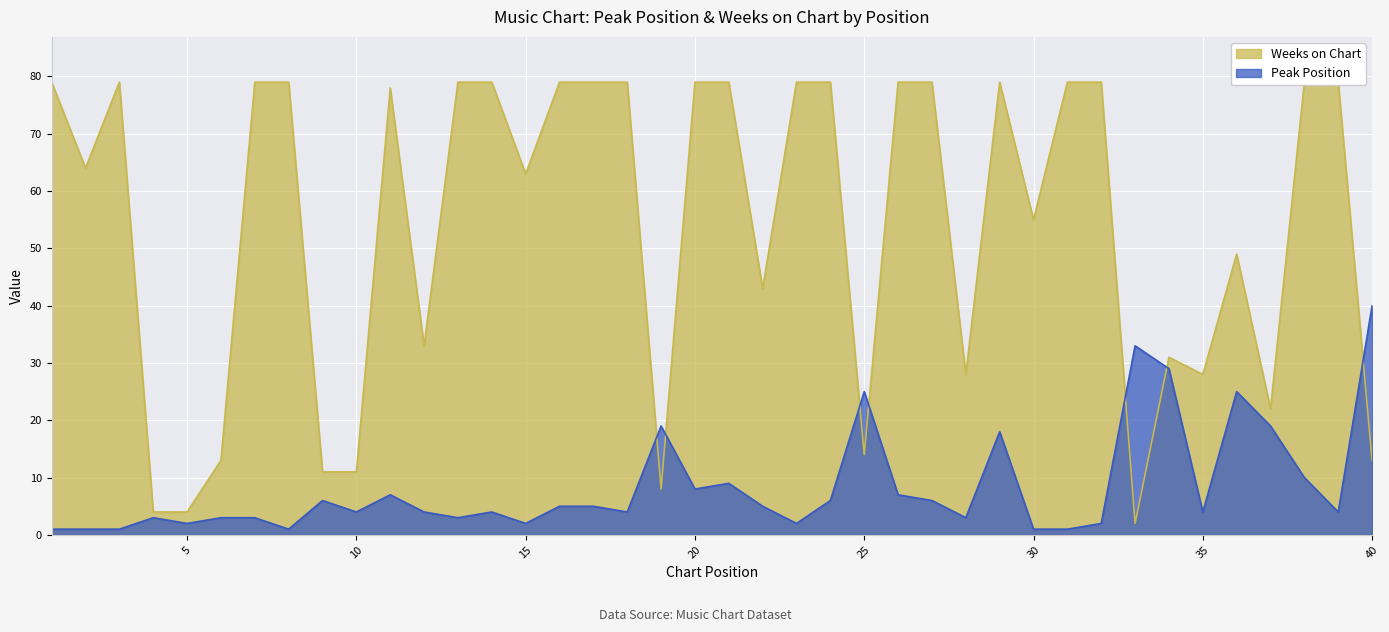

At which label does Peak Position first exceed 4?

9